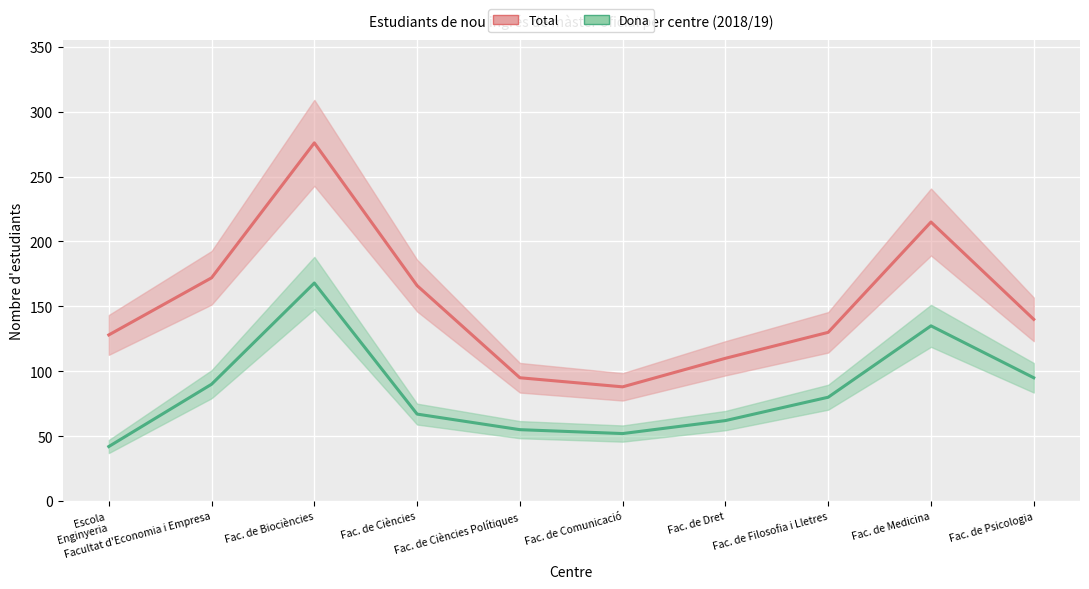

Is the value of Dona at Facultat d'Economia i Empresa greater than the value of Total at Fac. de Comunicació?

Yes